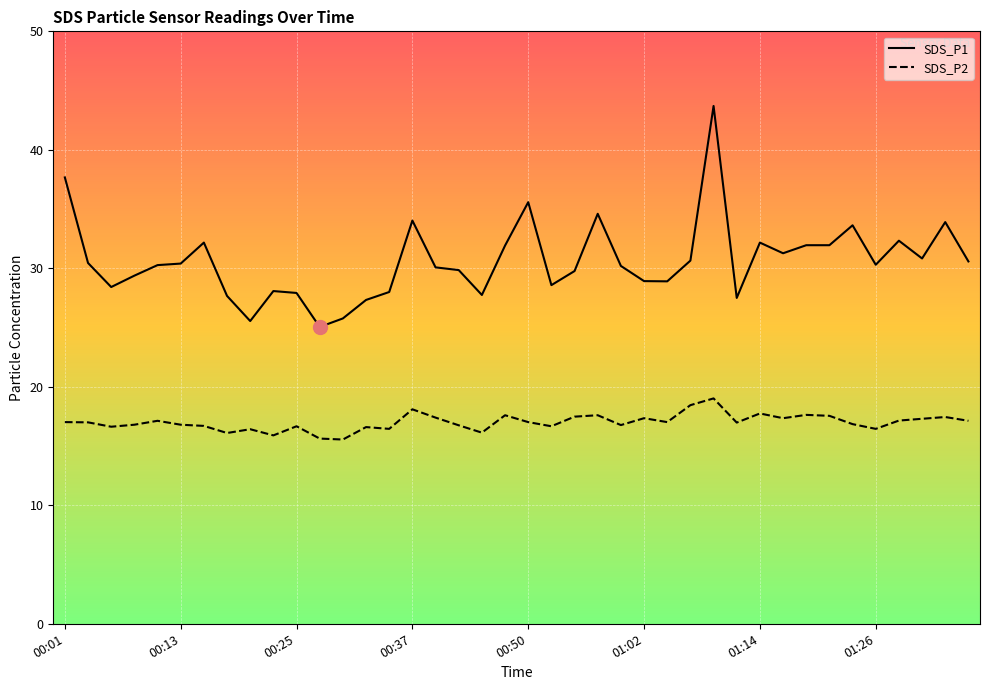

Which series has the largest range (max minus min)?

SDS_P1